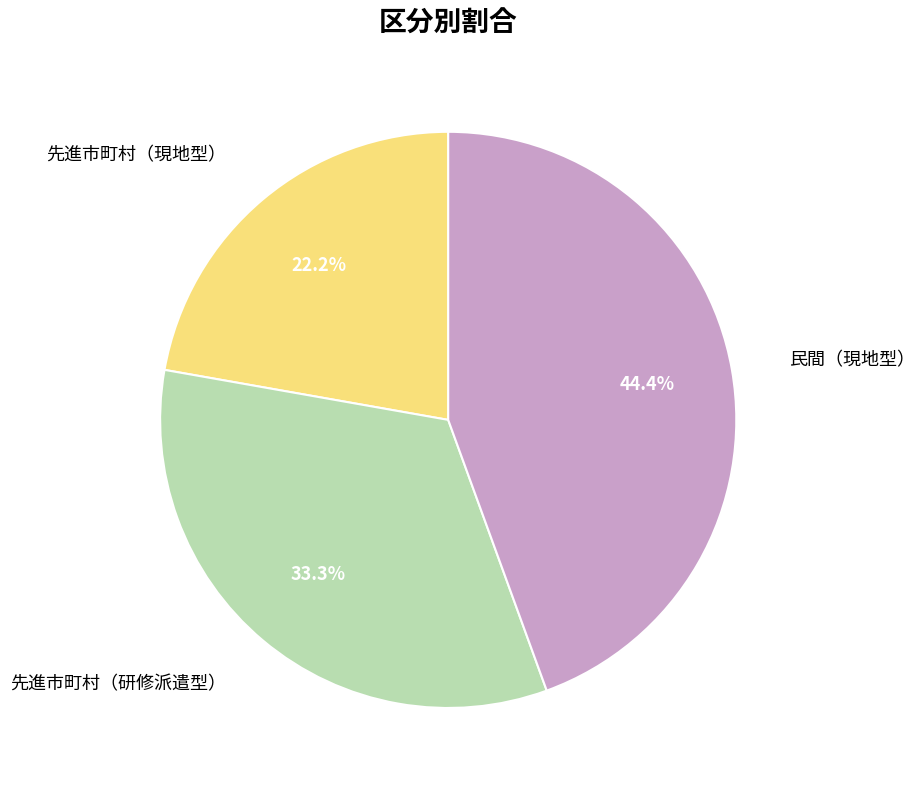

How many segments does this pie chart have?

3